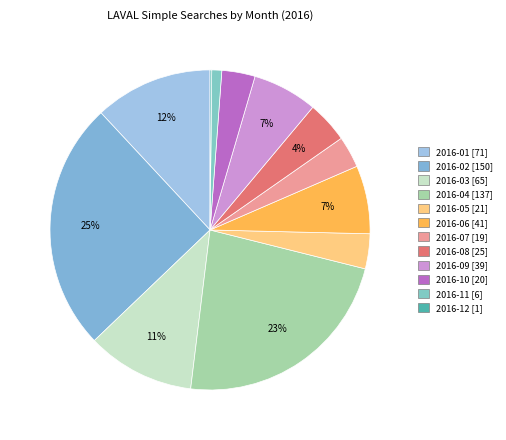

What is the ratio of the value at 2016-01 to the value at 2016-04?

0.5